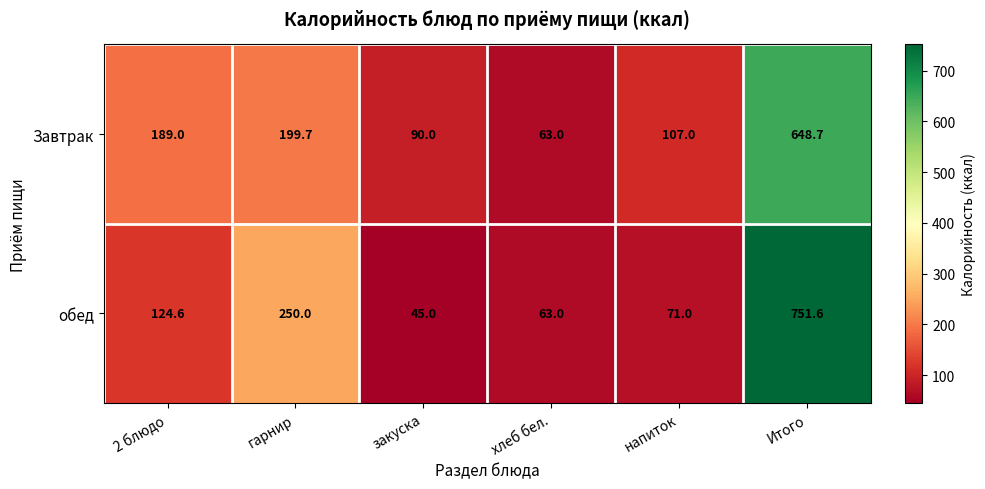

What is the difference between the обед values at закуска and хлеб бел.?

18.0